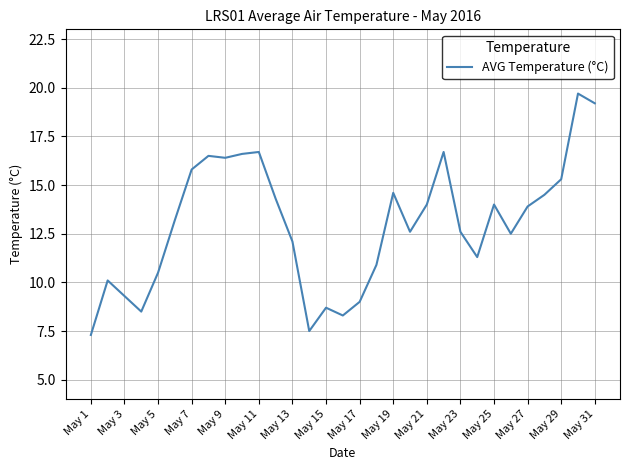

What is the greatest value displayed?

19.7